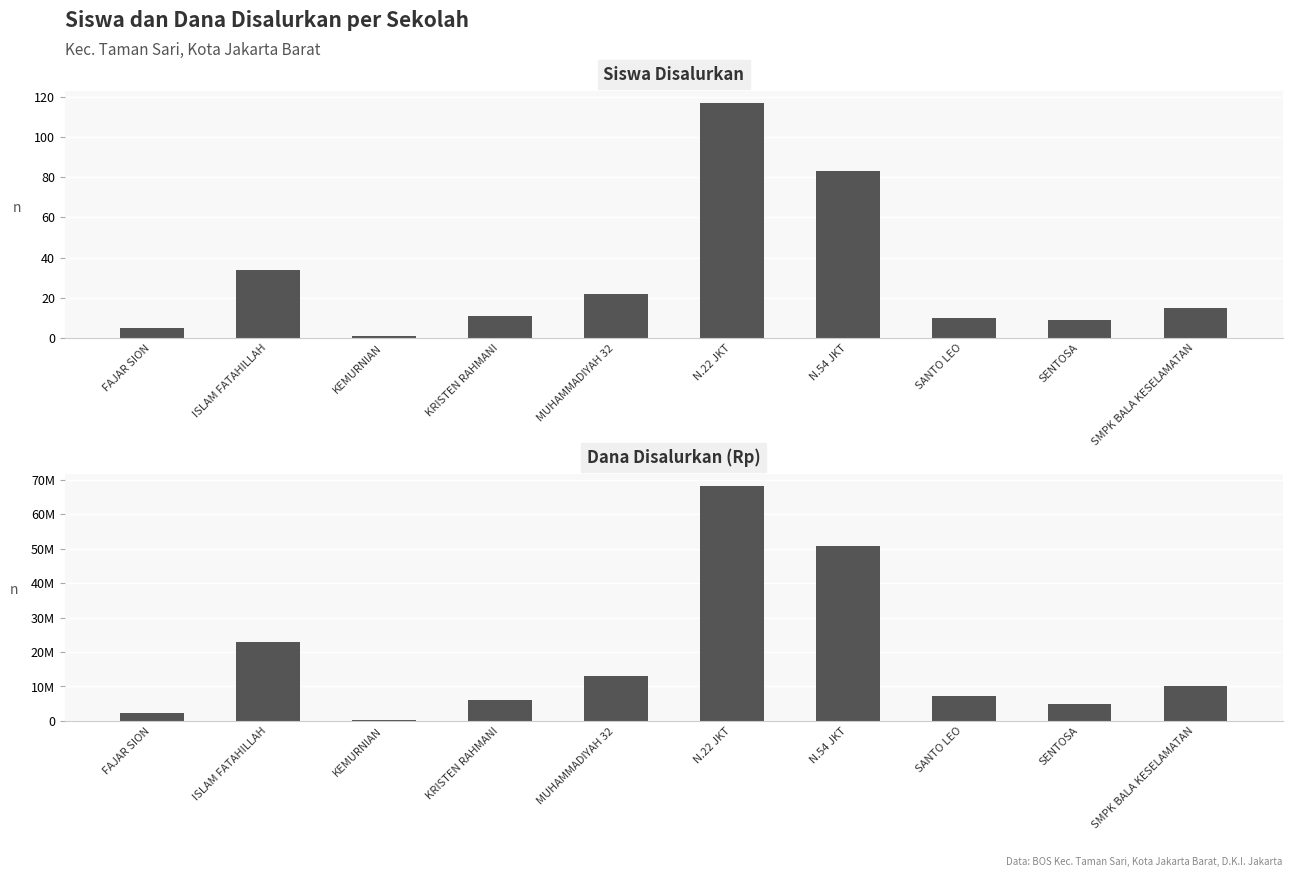

Rank the series by their average value, from highest to lowest.

Dana Disalurkan, Siswa Disalurkan